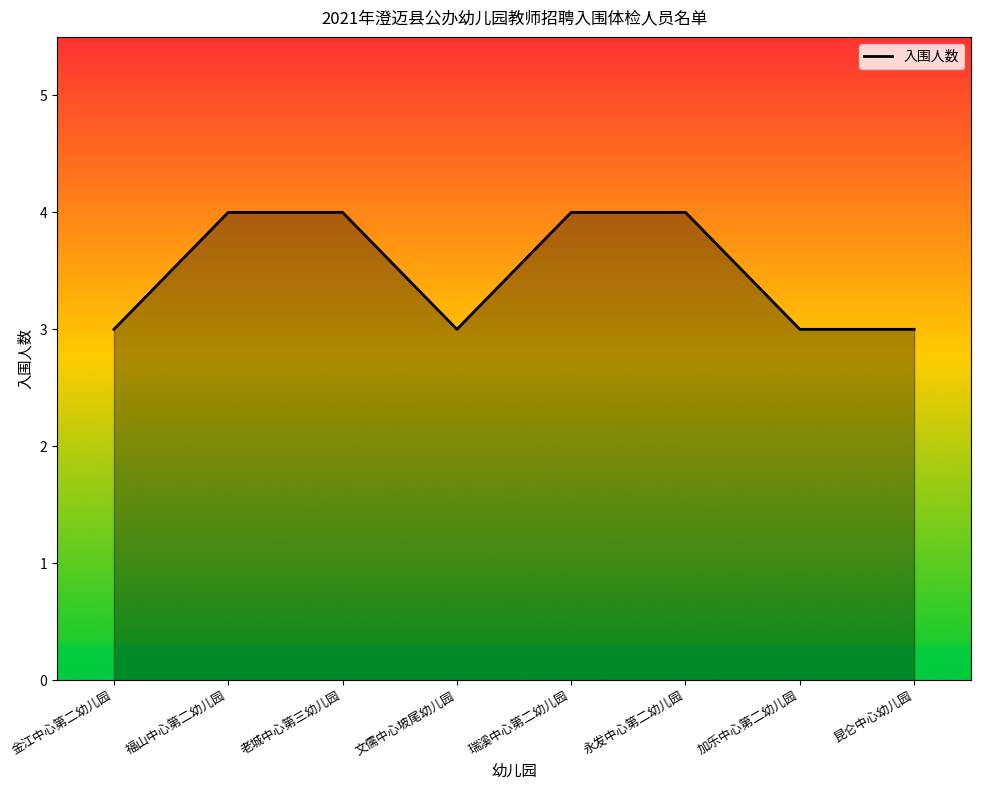

What is the maximum value shown in the chart?

4